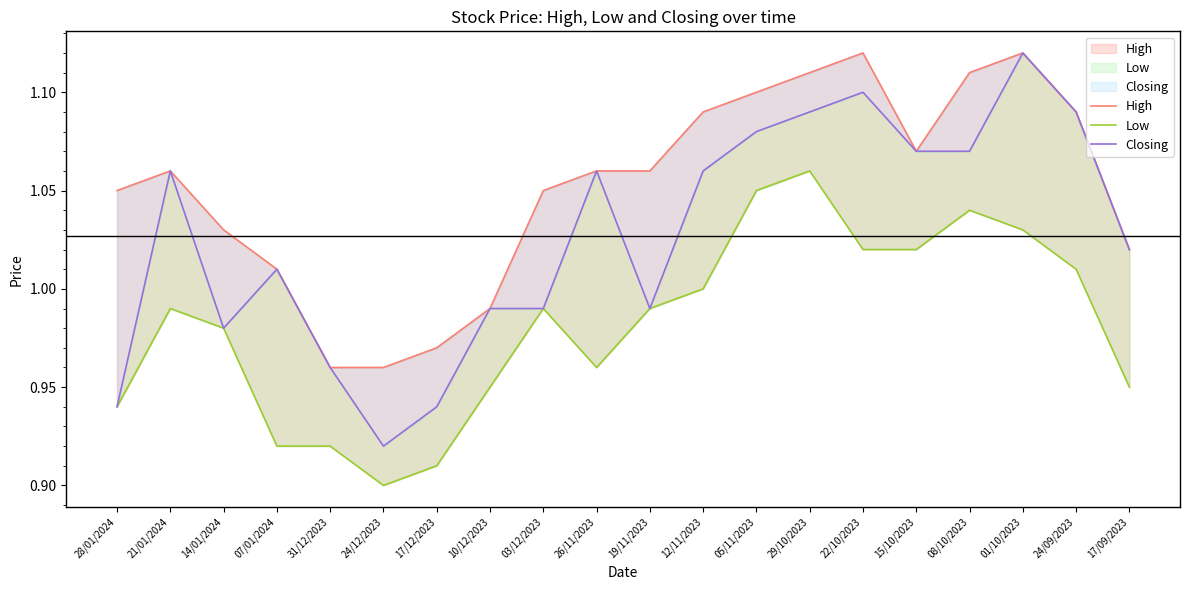

What is the approximate value of Low at 26/11/2023?

1.0